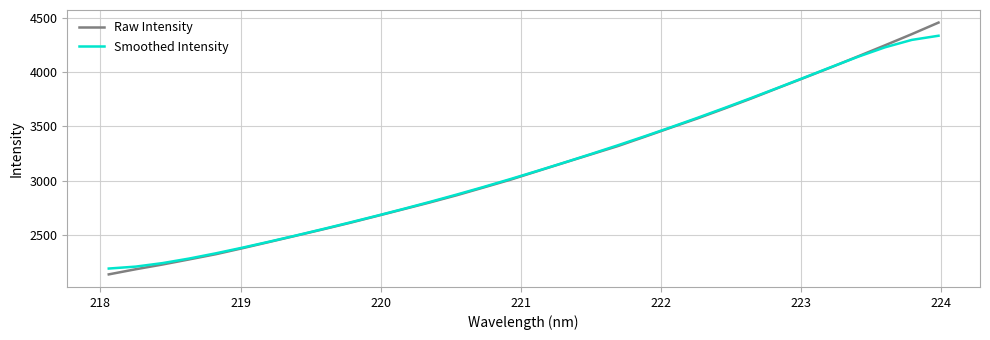

How many lines are shown in the chart?

2